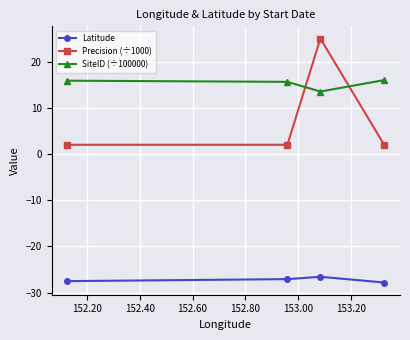

Rank the series by their average value, from highest to lowest.

SiteID (÷100000), Precision (÷1000), Latitude